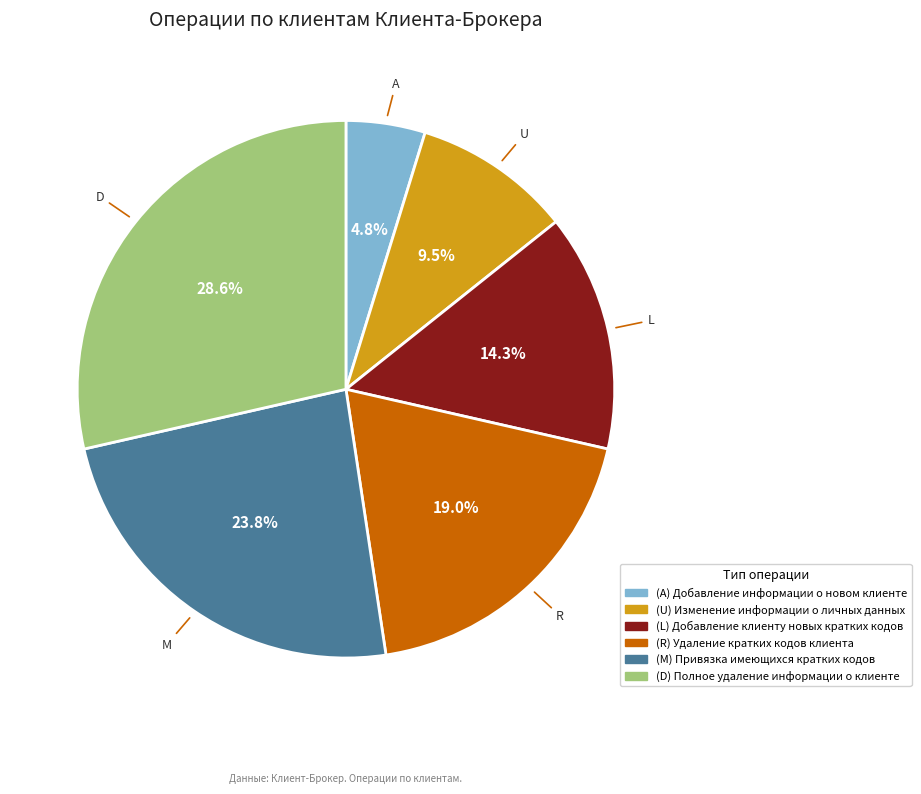

How many segments does this pie chart have?

6